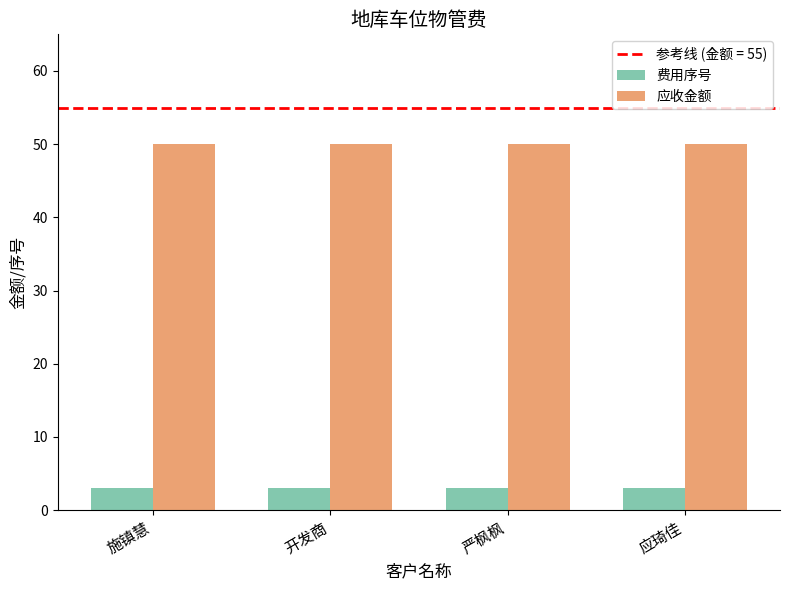

Rank the series by their average value, from highest to lowest.

应收金额, 费用序号